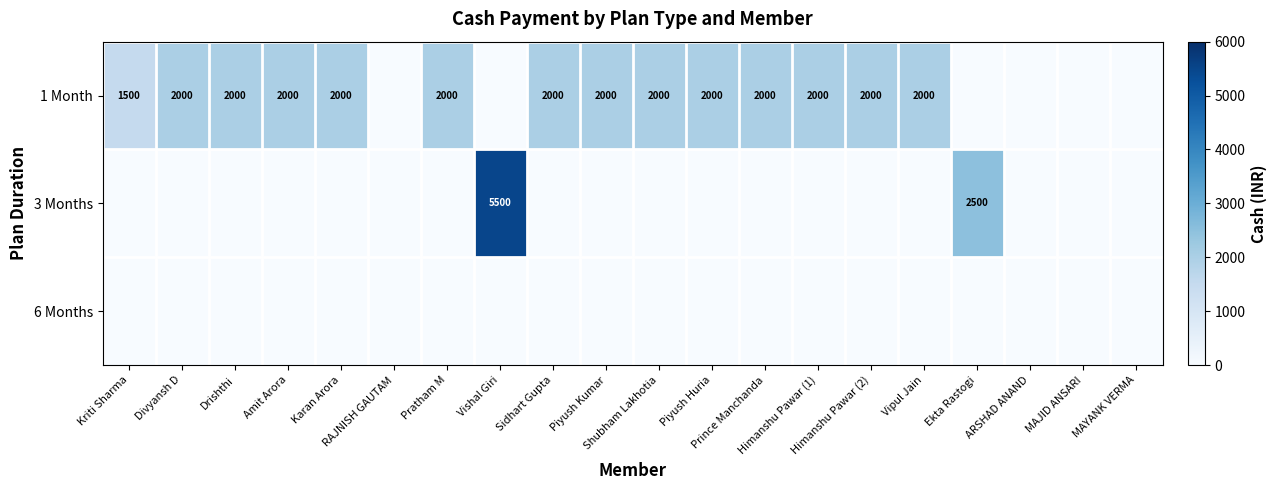

At which category does the chart reach its peak across all series?

Vishal Giri